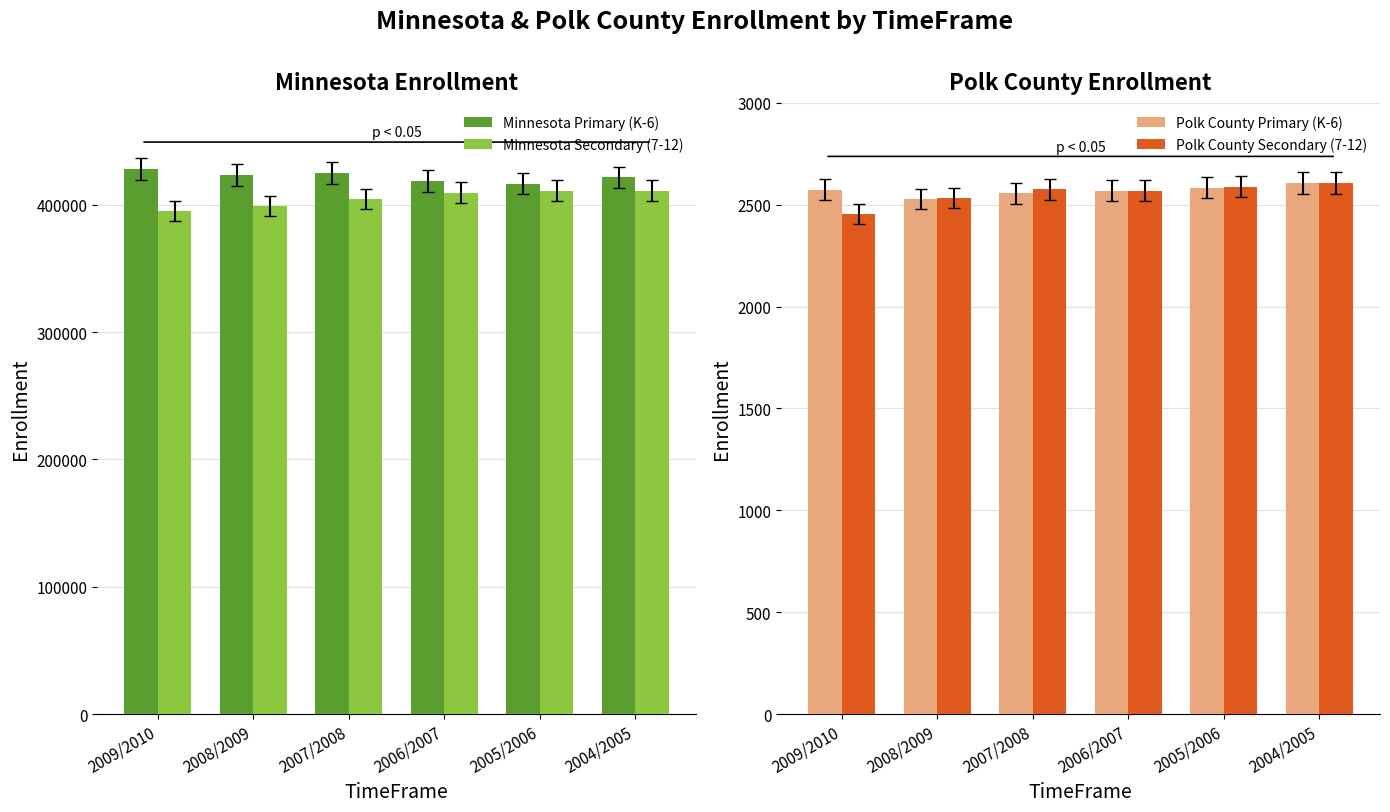

Reading left to right, transcribe all the data shown in this chart.

Minnesota Primary (K-6): 427833	423519	424835	418628	416385	421467
Minnesota Secondary (7-12): 394864	398893	404555	409615	411093	411127
Polk County Primary (K-6): 2573	2529	2556	2568	2583	2607
Polk County Secondary (7-12): 2453	2533	2575	2568	2589	2607